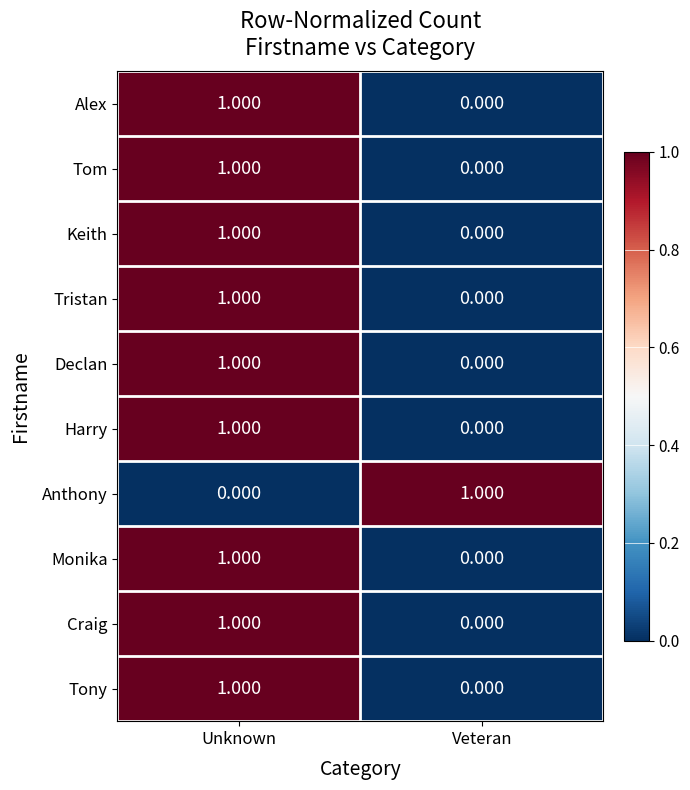

List the labels in order of Tom value, smallest first.

Veteran, Unknown